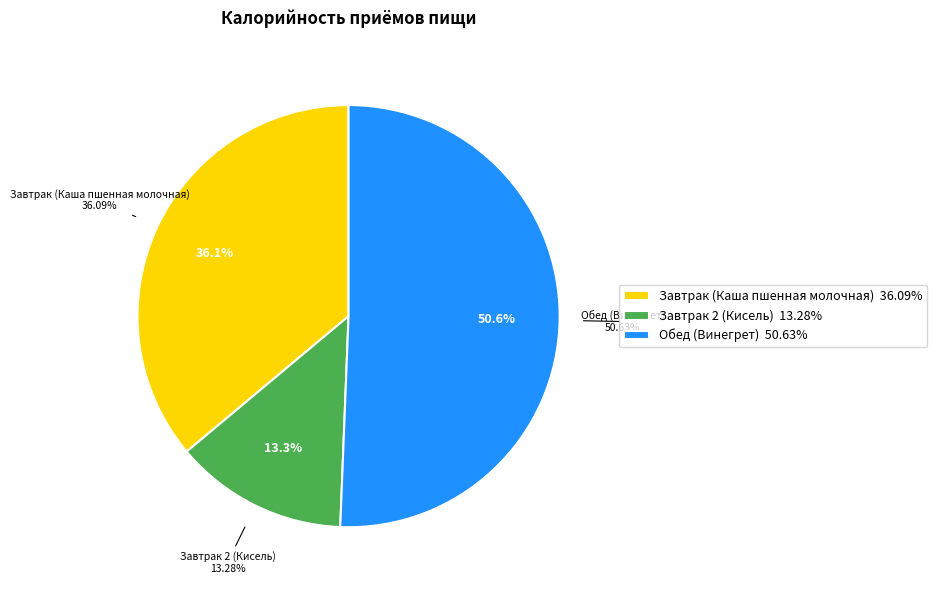

Which category has the biggest portion of the pie?

Обед (Винегрет)